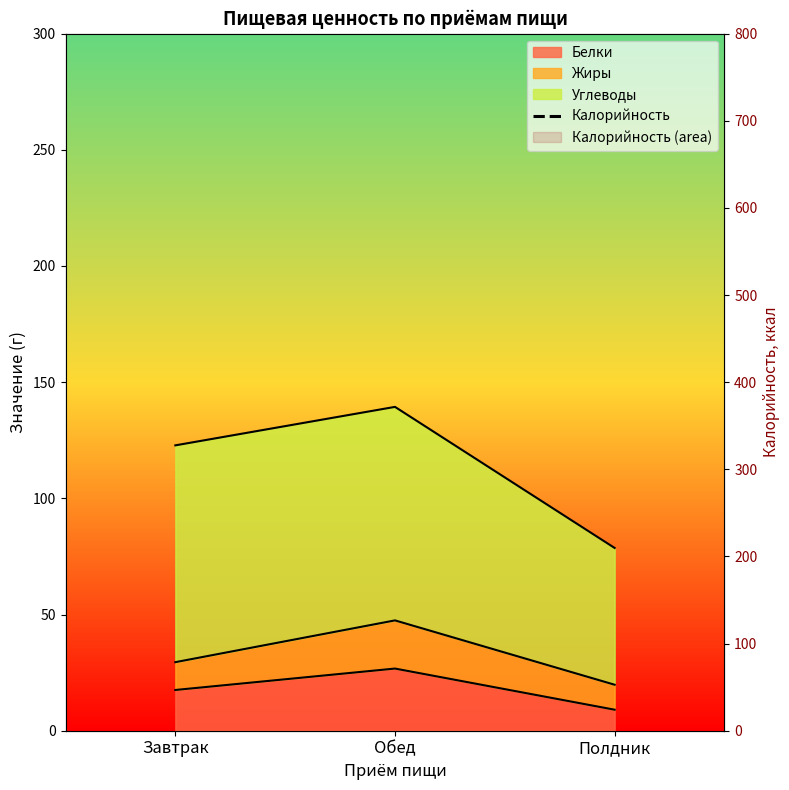

What is the label of the 1st point from the left?

Завтрак